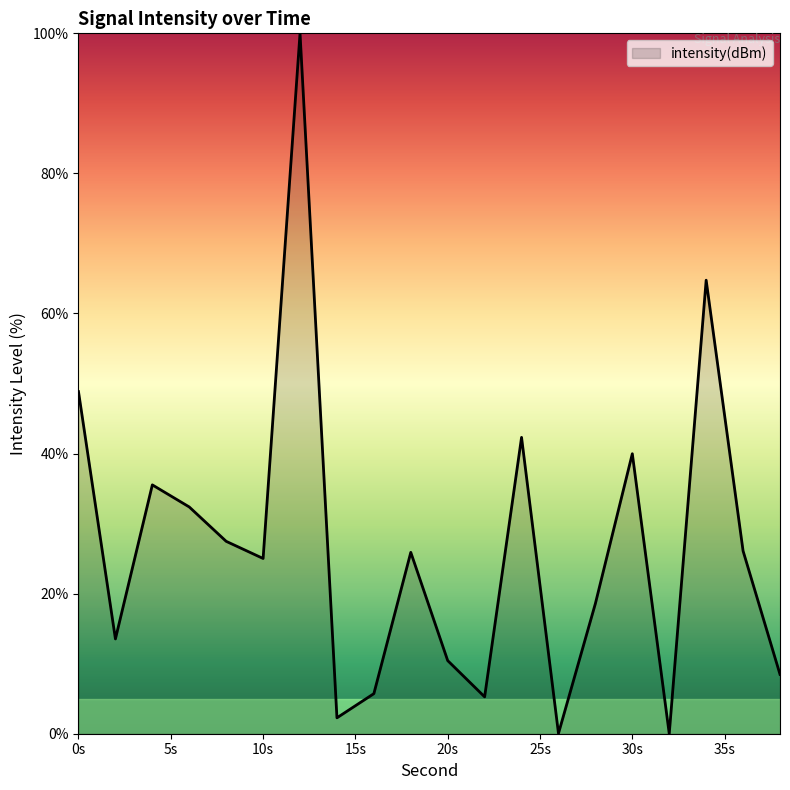

How many interior local peaks (higher than both neighbors) does the data have?

6